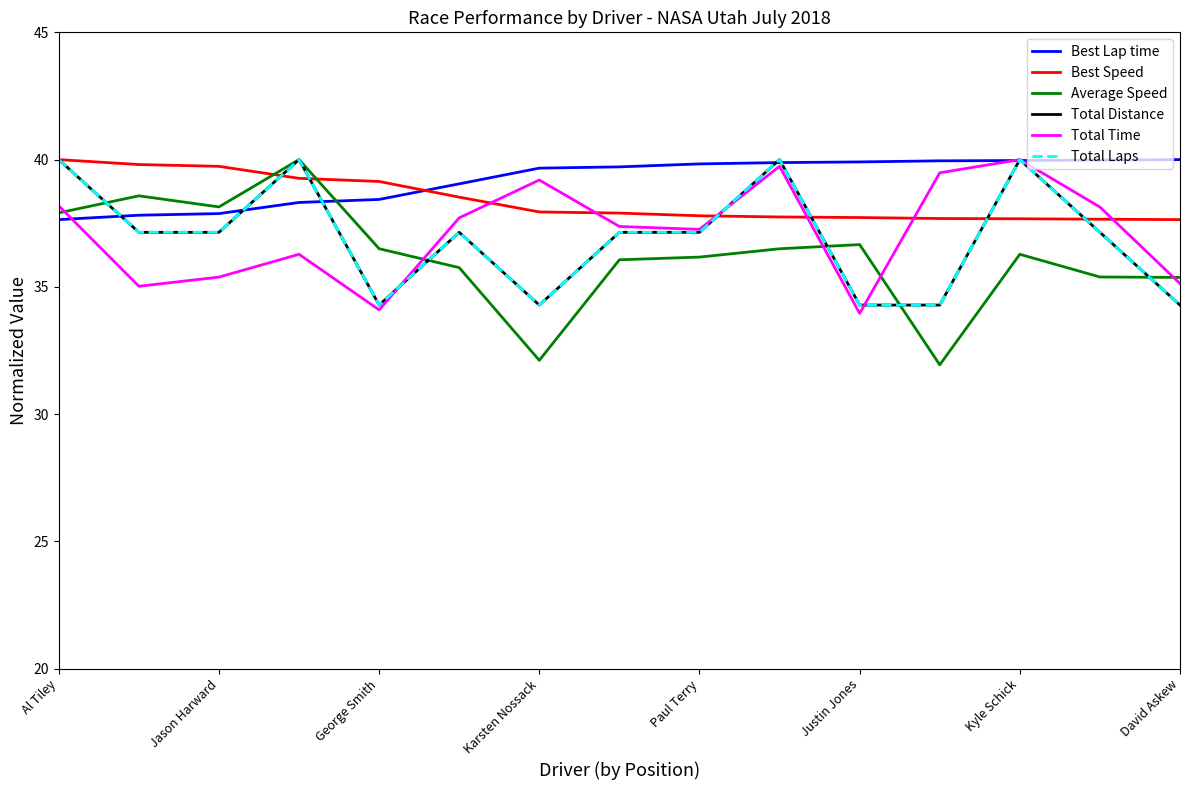

Does the chart display data point markers on the line(s)?

No